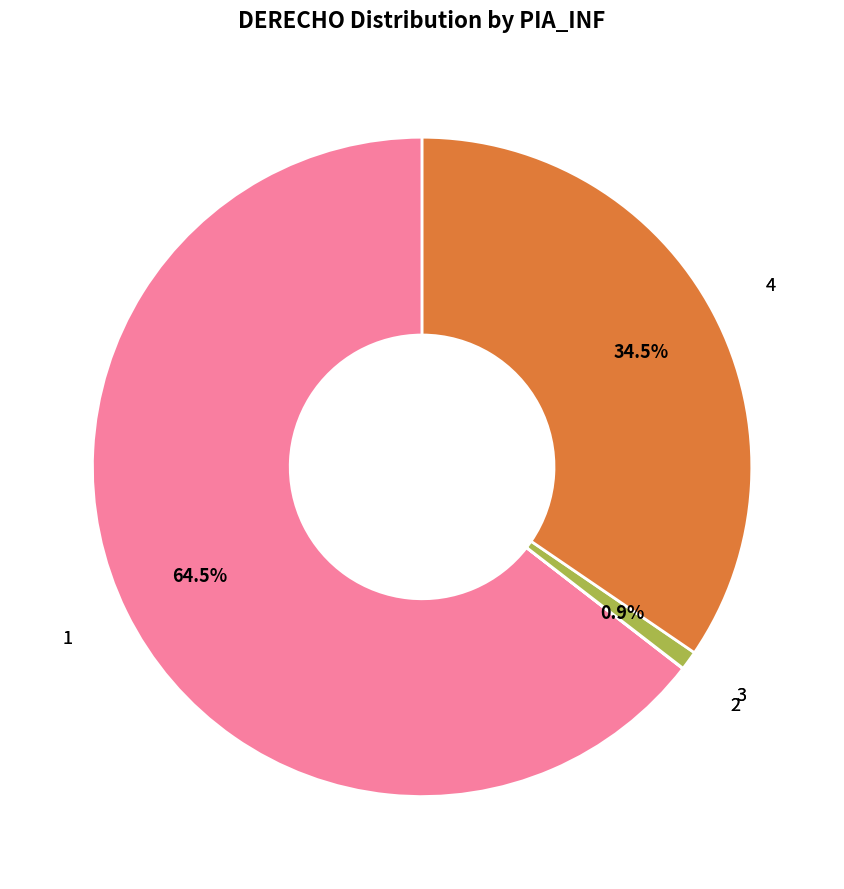

Does any single category account for the majority?

Yes